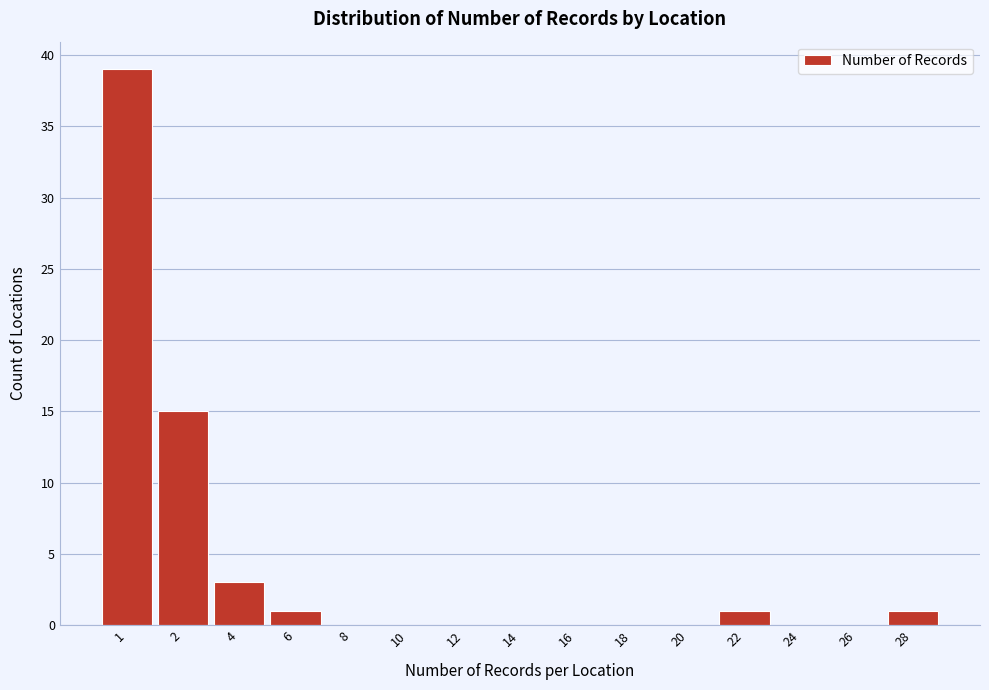

Reading right to left, what are all the values shown in this chart?

28=1	26=0	24=0	22=1	20=0	18=0	16=0	14=0	12=0	10=0	8=0	6=1	4=3	2=15	1=39